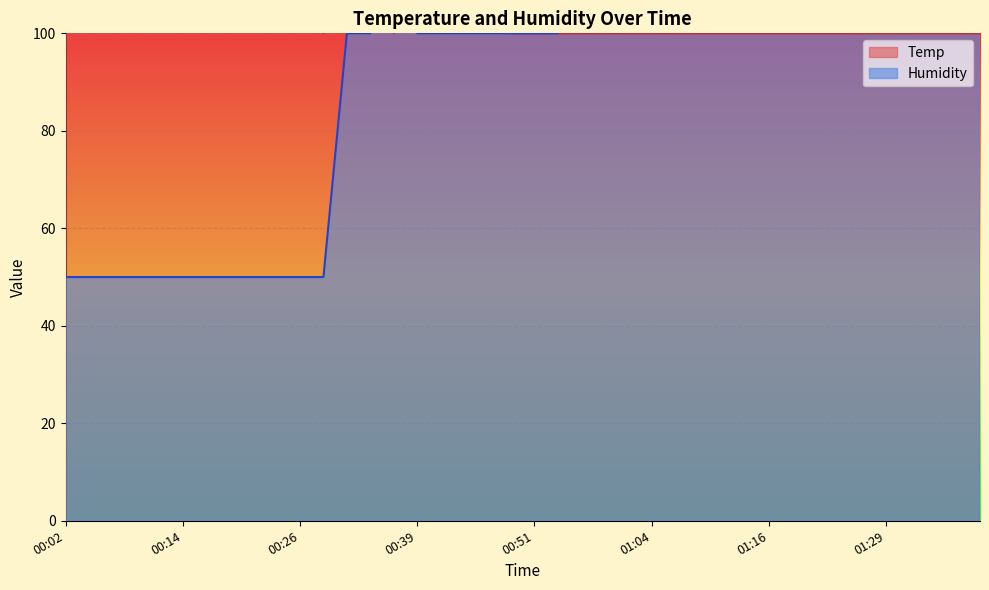

What is the difference between the maximum and minimum values in the Temp series?

200.0